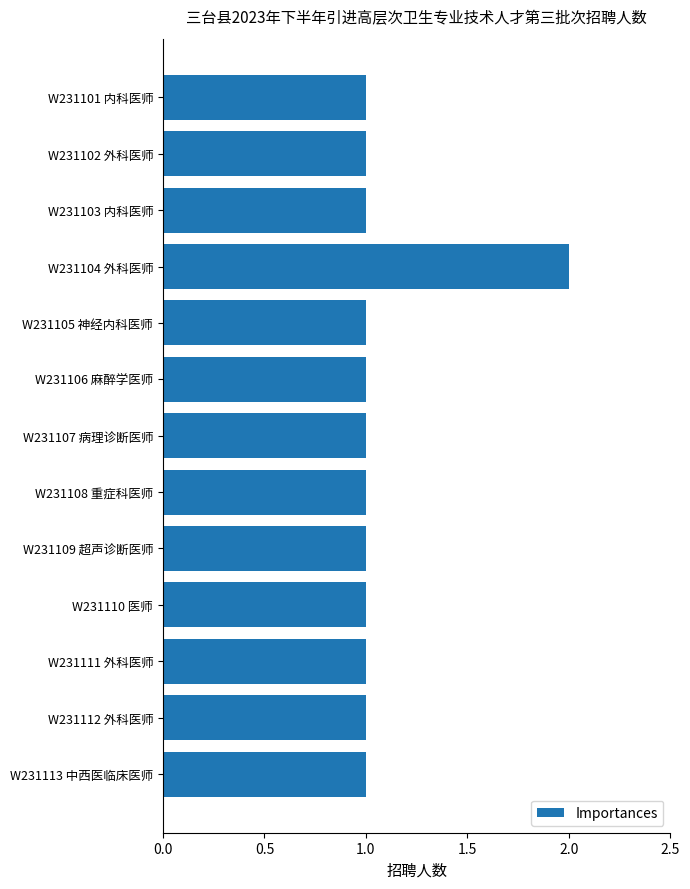

What is the minimum value shown in the chart?

1